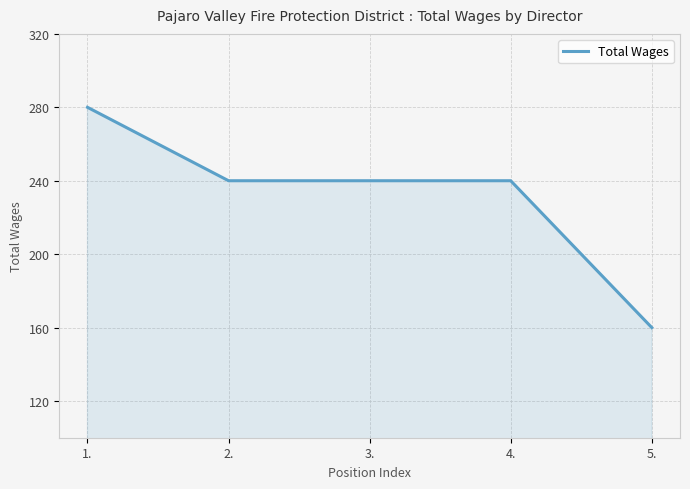

What is the approximate value at 5., to the nearest 10?

160